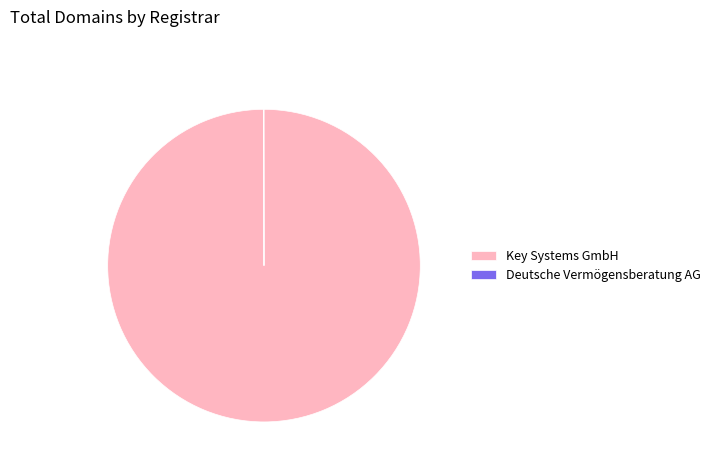

Which category has the biggest portion of the pie?

Key Systems GmbH